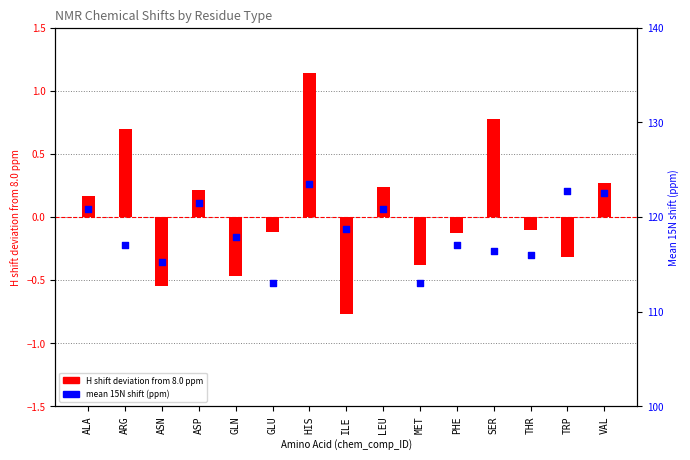

At how many categories does at least one series exceed 32?

15